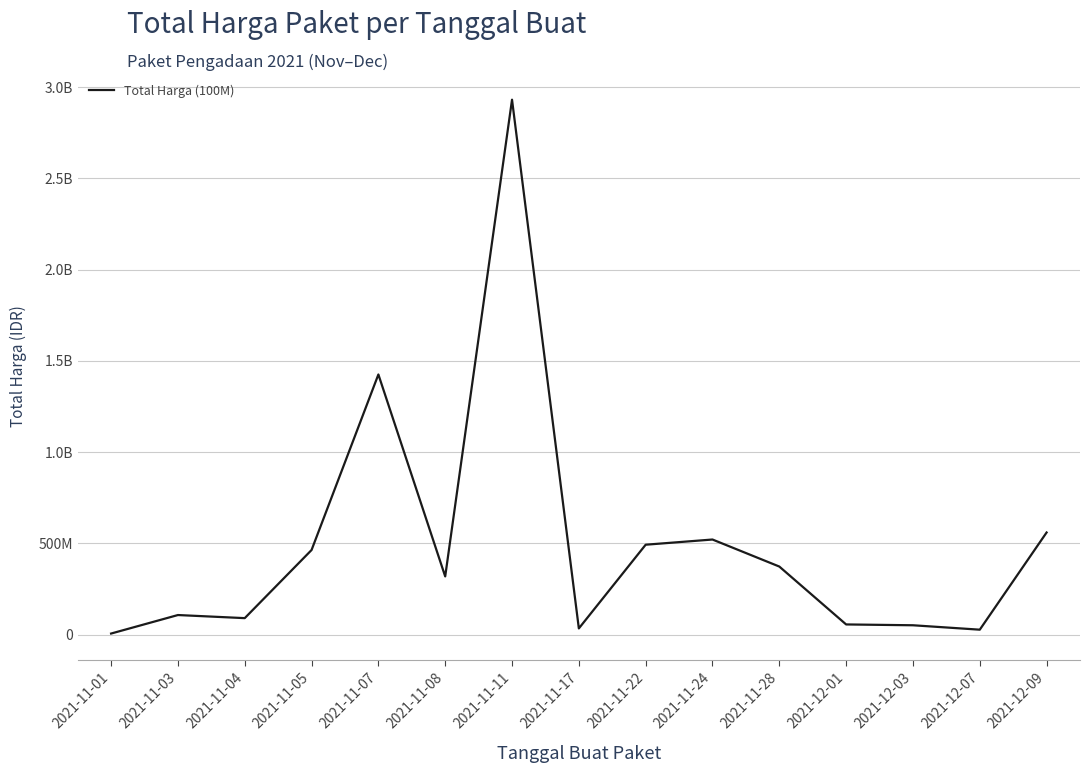

Does the chart have visible grid lines?

Yes